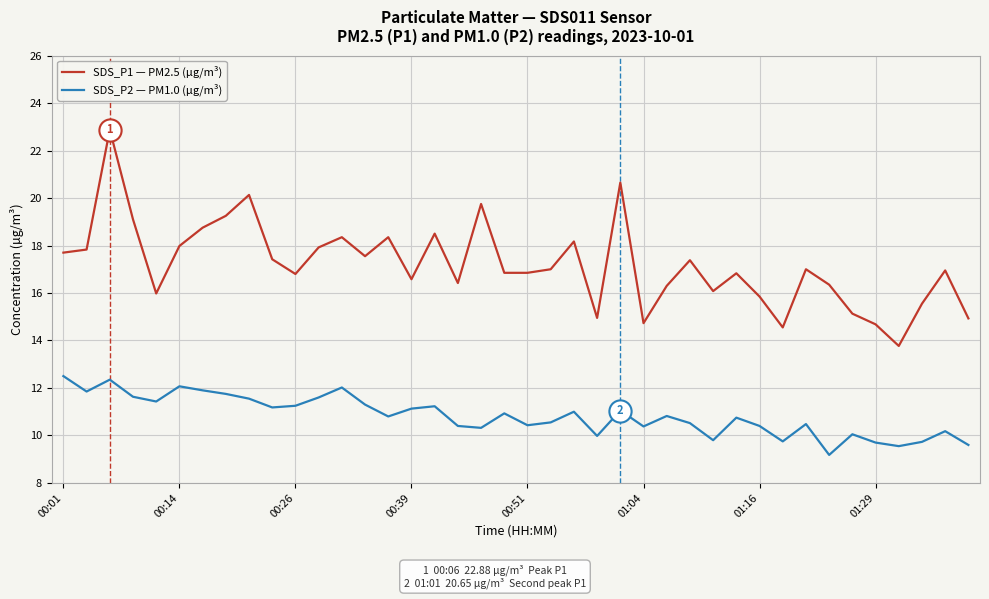

What is the difference between the maximum and minimum values in the SDS_P2 — PM1.0 (µg/m³) series?

3.3